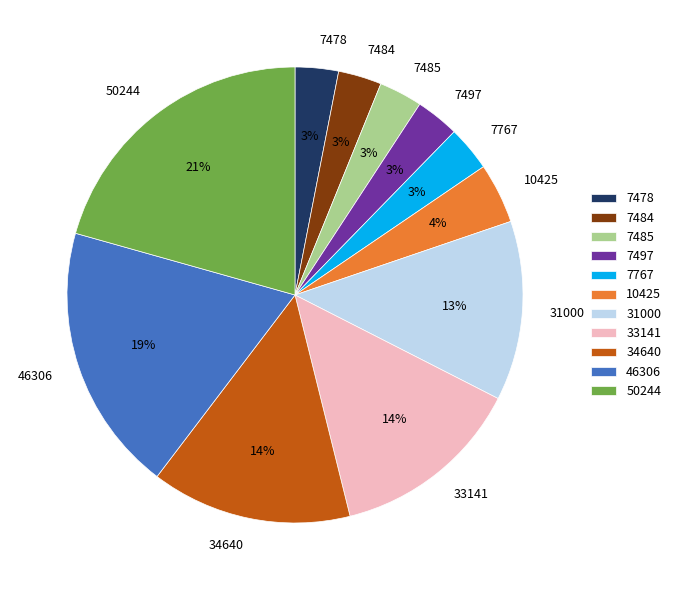

Do 34640 and 7497 together represent more than half of the pie?

No